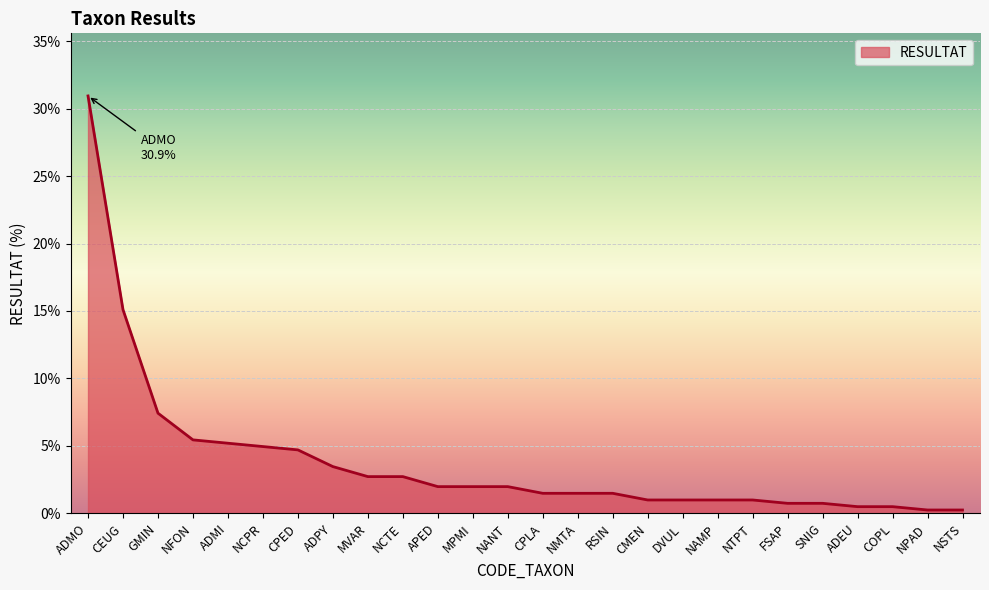

What is the average value?

3.8